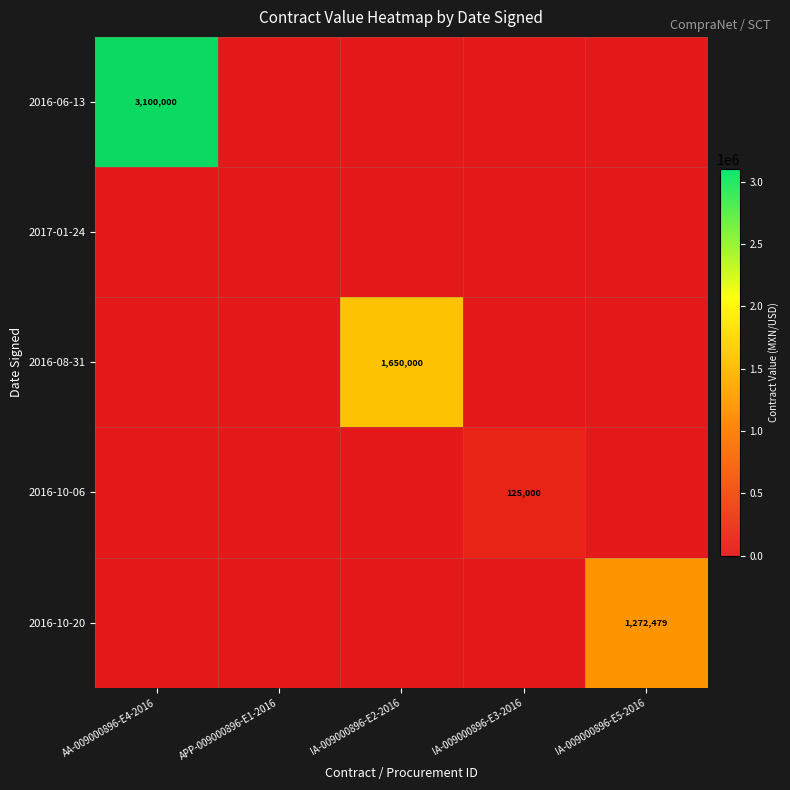

Which series has the largest total across all categories?

2016-06-13